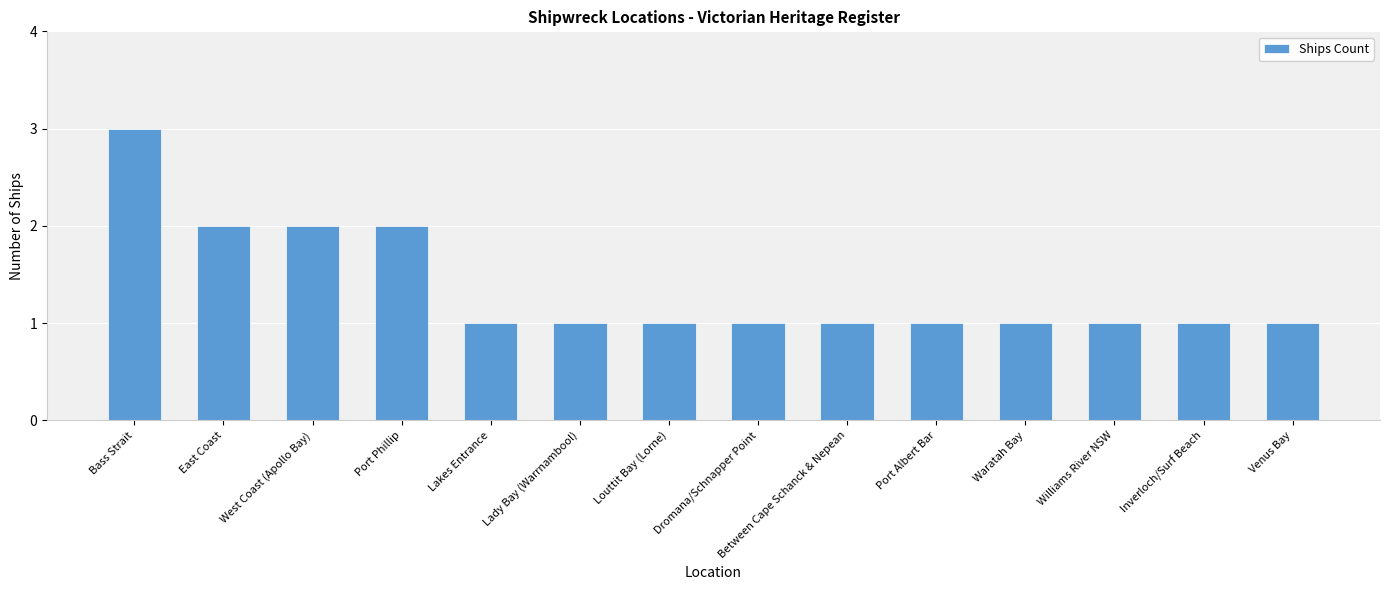

Which has a higher value, Port Phillip or Lady Bay (Warrnambool)?

Port Phillip